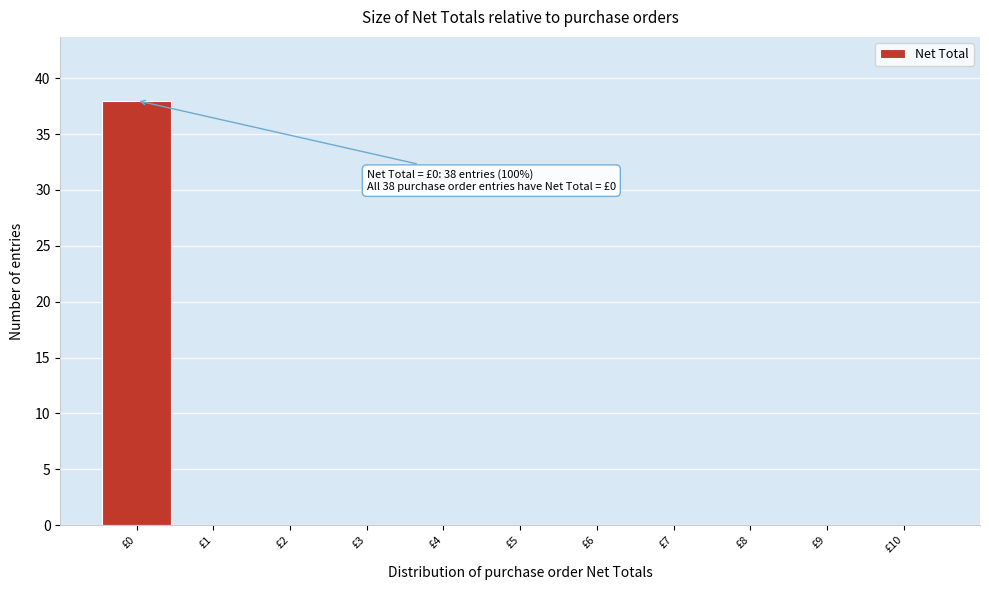

Reading left to right, transcribe all the data shown in this chart.

£0=38	£1=0	£2=0	£3=0	£4=0	£5=0	£6=0	£7=0	£8=0	£9=0	£10=0